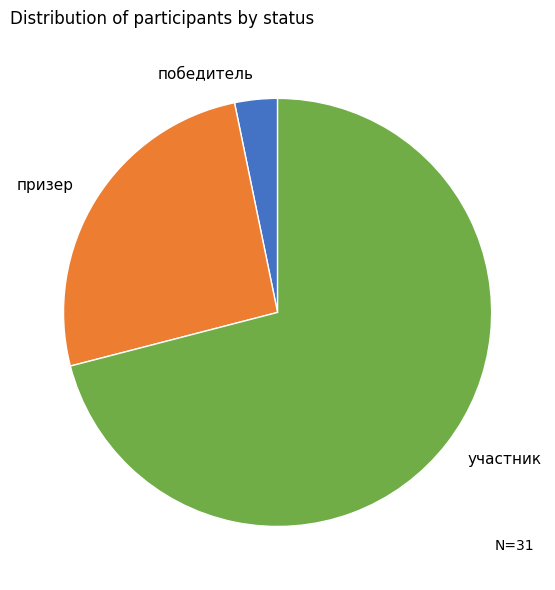

Approximately how many times larger is the value at призер compared to участник?

0.4